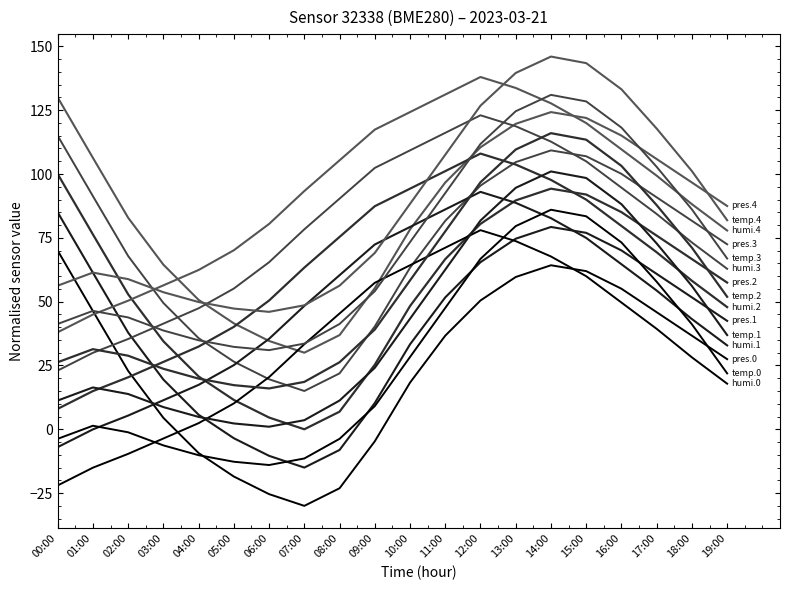

How many lines are shown in the chart?

15